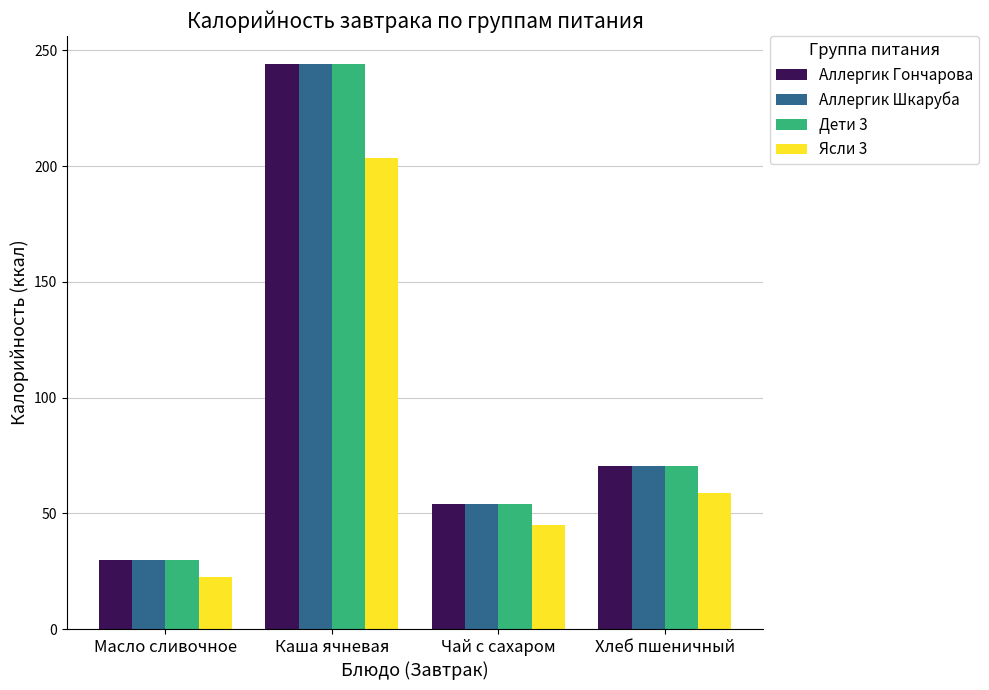

How many data points in Аллергик Шкаруба are less than 70?

2